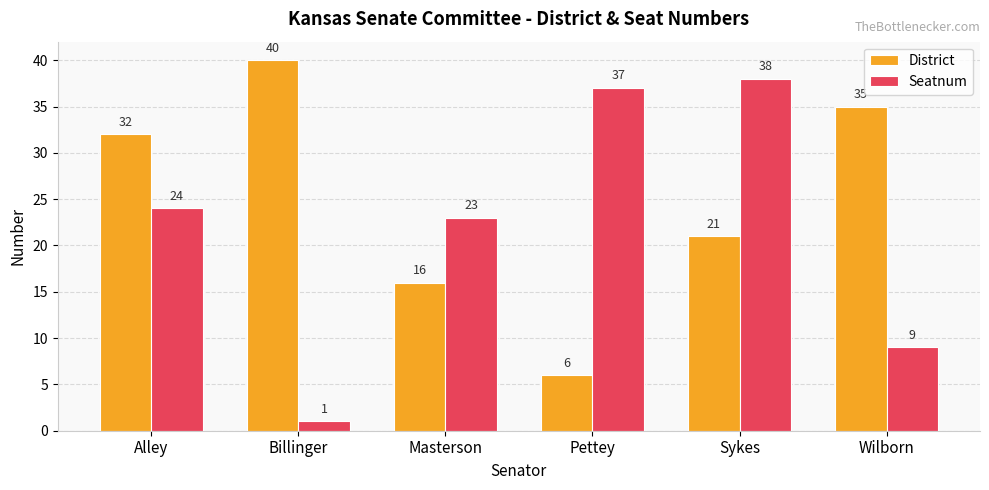

Which series has the largest total across all categories?

District